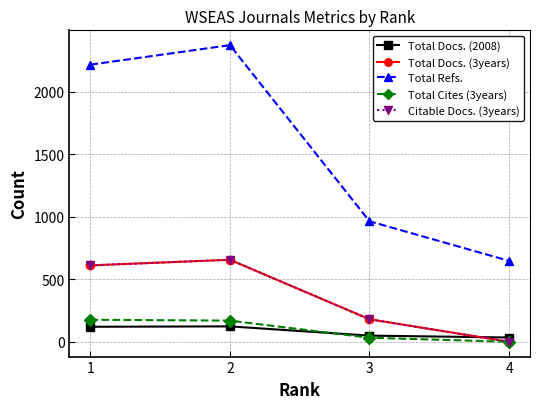

What is the sum of all Total Cites (3years) values?

377